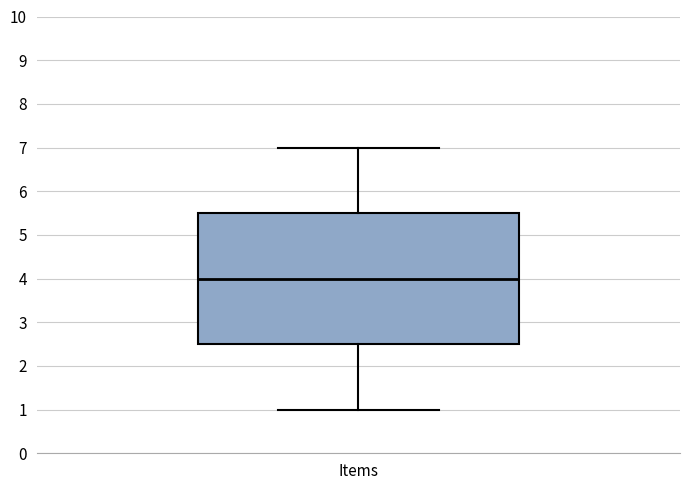

Where does the lower whisker of the box for Items end on the y-axis? The values are not printed on the chart, so give them approximately, as read against the axis.

1.0